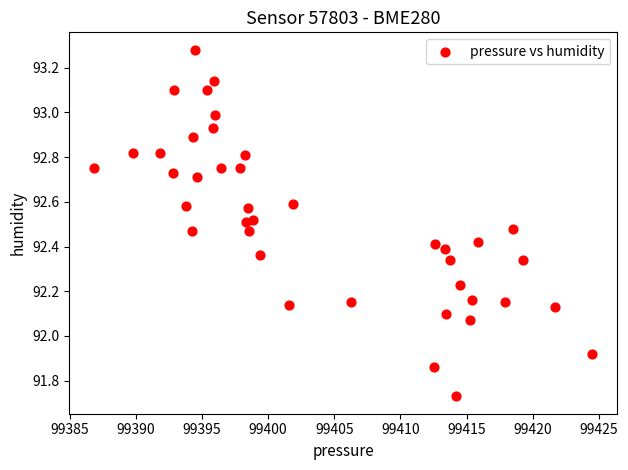

What is the range of X values (max minus min)?

37.6